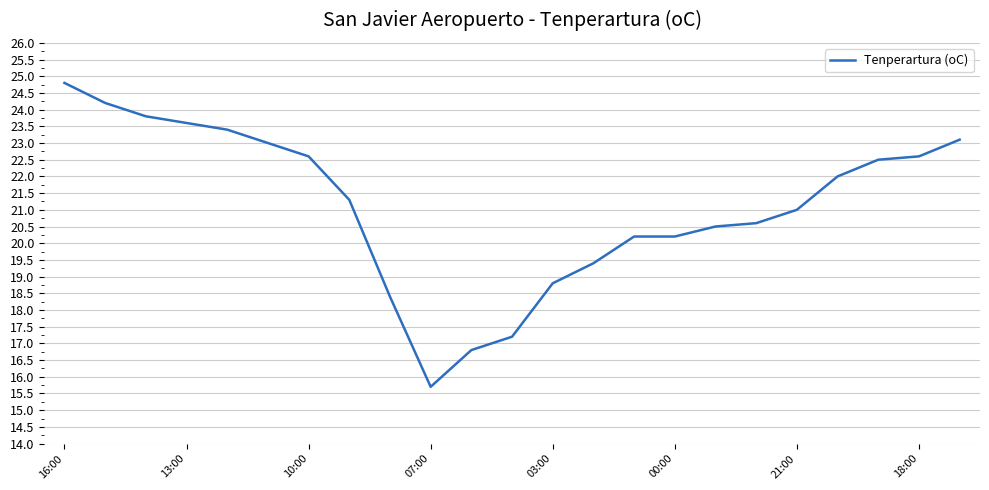

How many lines are shown in the chart?

1